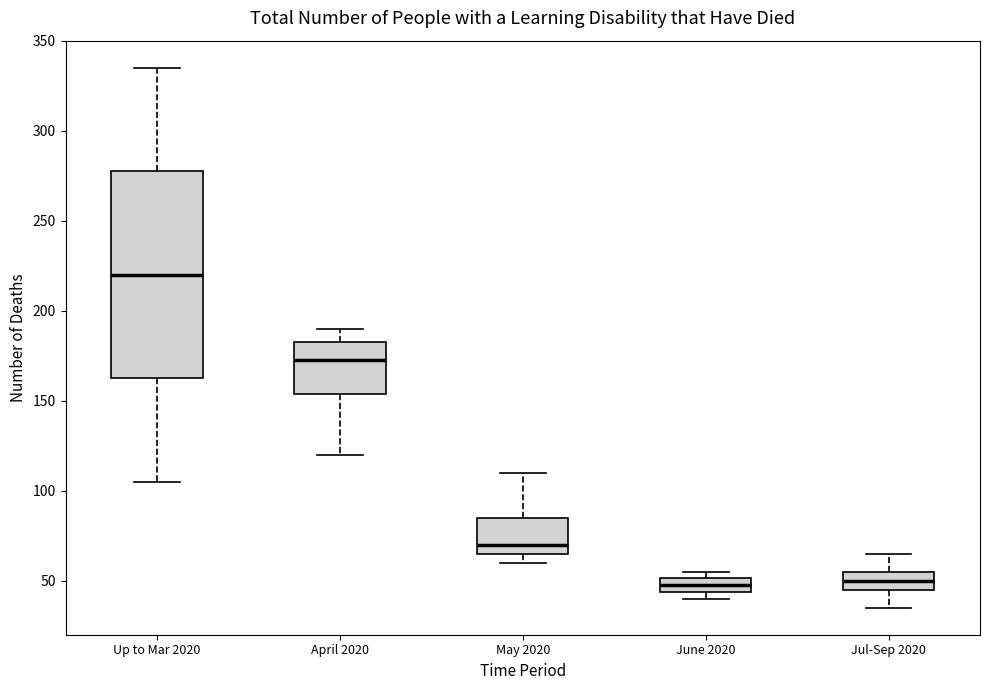

Reading left to right, transcribe this box plot: for each box, give where its median line is, the range the box spans, and where its two whiskers end, as read against the y-axis. The values are not printed on the chart, so give them approximately, as read against the axis.

Up to Mar 2020: median 220, box 165 to 280, whiskers 105 to 335
April 2020: median 175, box 155 to 185, whiskers 120 to 190
May 2020: median 70, box 65 to 85, whiskers 60 to 110
June 2020: median 50 (inside the box), box 45 to 50, whiskers 40 to 55
Jul-Sep 2020: median 50, box 45 to 55, whiskers 35 to 65